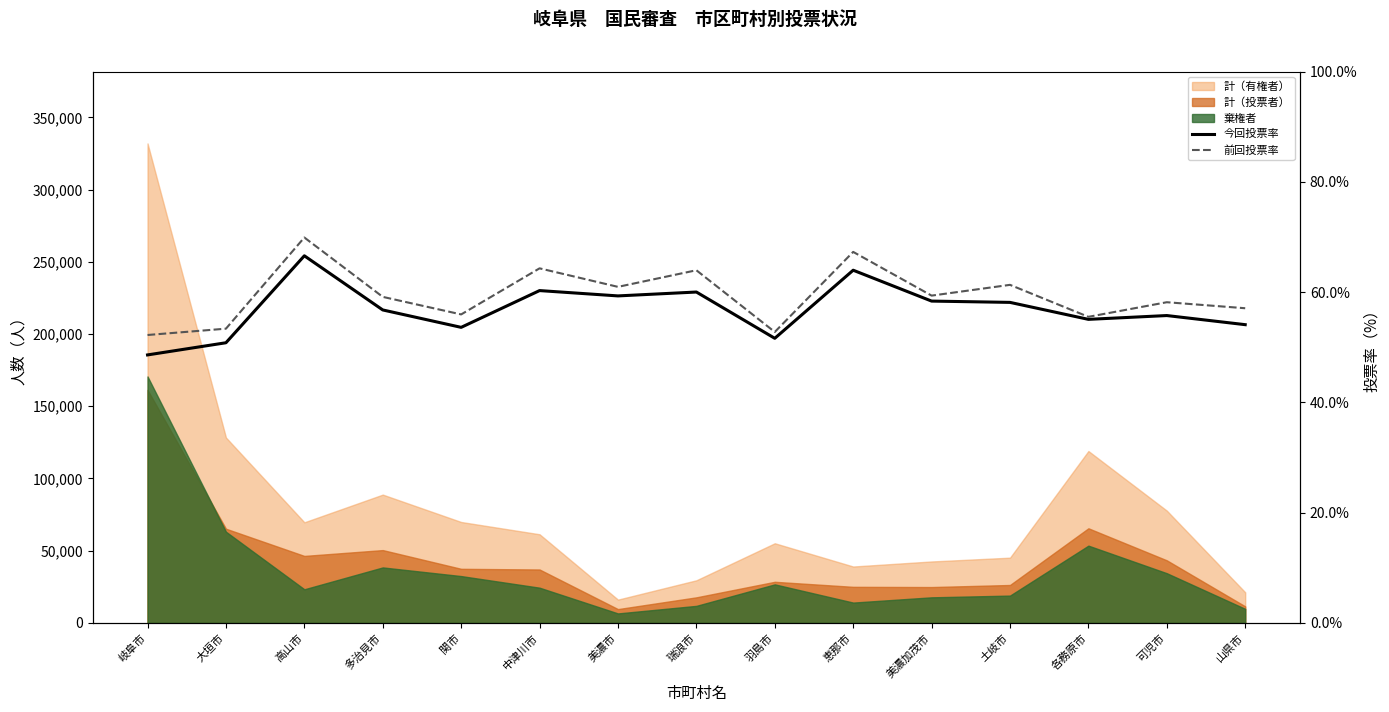

True or false: 今回投票率 has more than 1 interior local peaks.

True